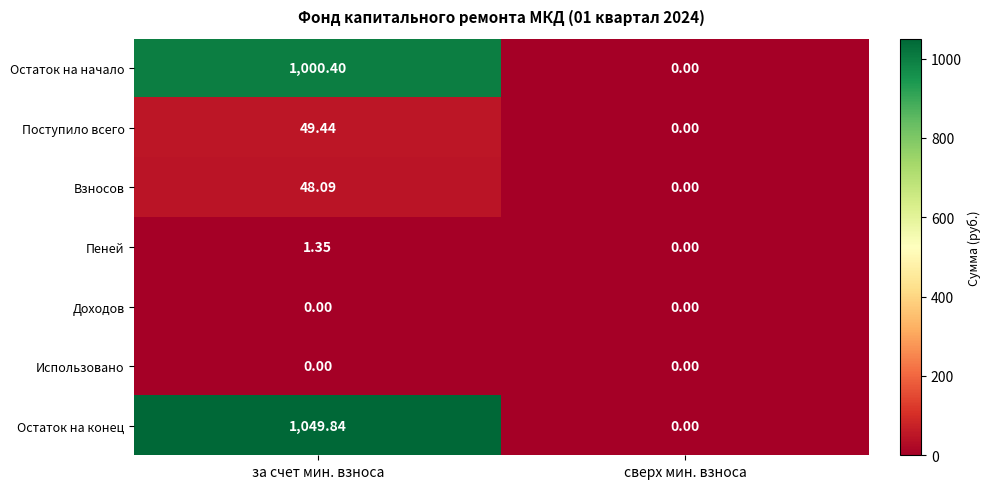

At how many categories does at least one series exceed 892?

1